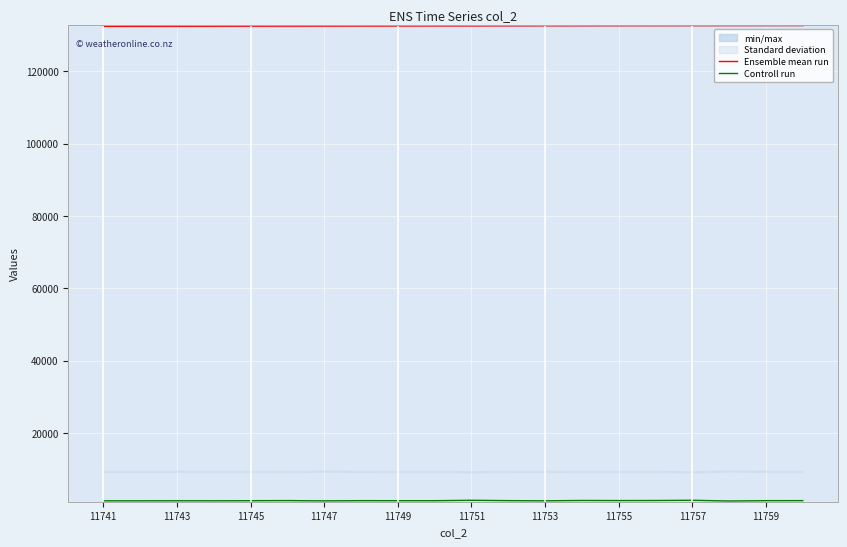

The Ensemble mean run series shows 132632 at 11757. True or false?

True